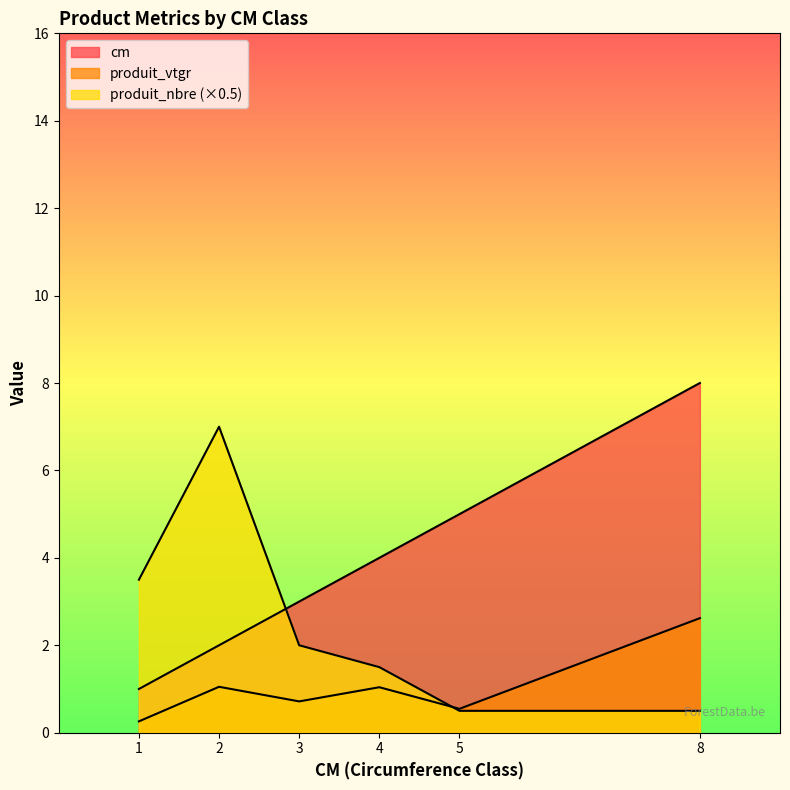

What are all the series names shown in the legend?

cm, produit_vtgr, produit_nbre